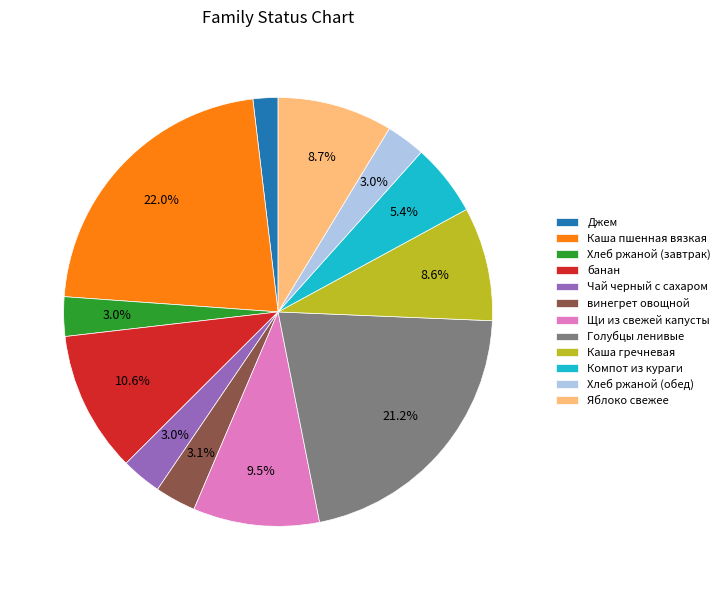

Approximately how many times larger is the value at Джем compared to винегрет овощной?

0.6